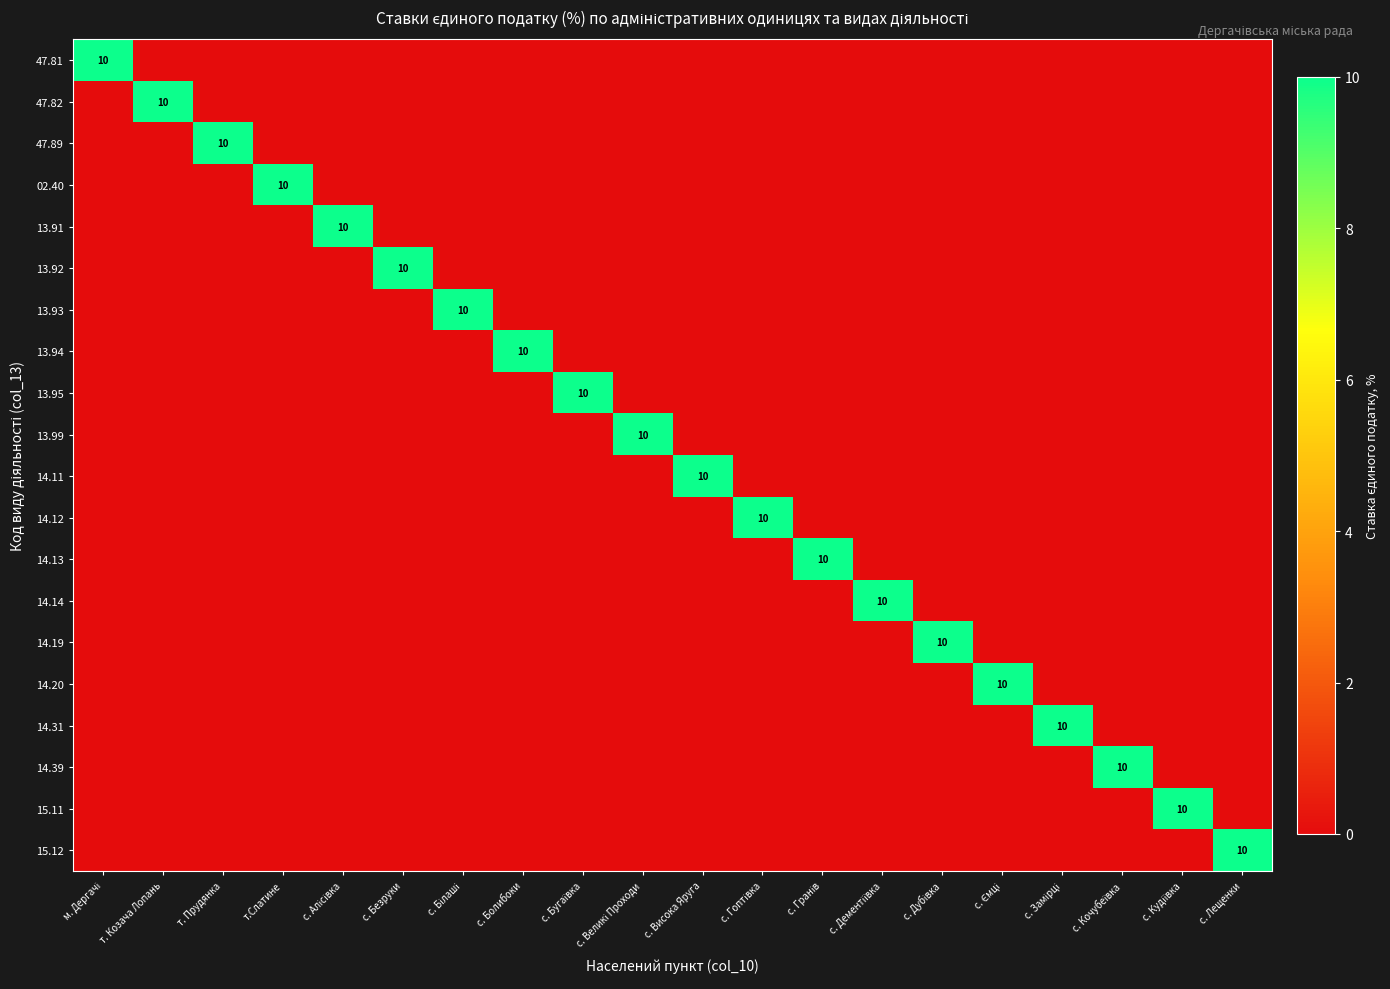

Count the 14.12 values in the range 0 to 1.

19